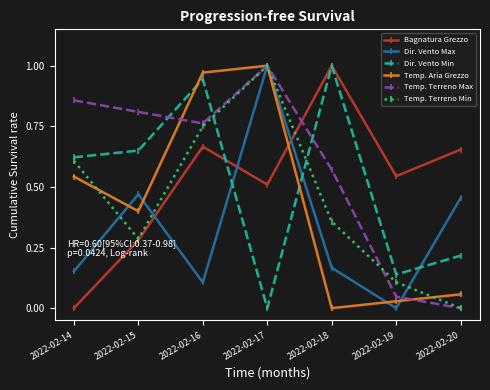

Is the value of Temp. Terreno Min at 2022-02-17 greater than the value of Bagnatura Grezzo at 2022-02-14?

Yes